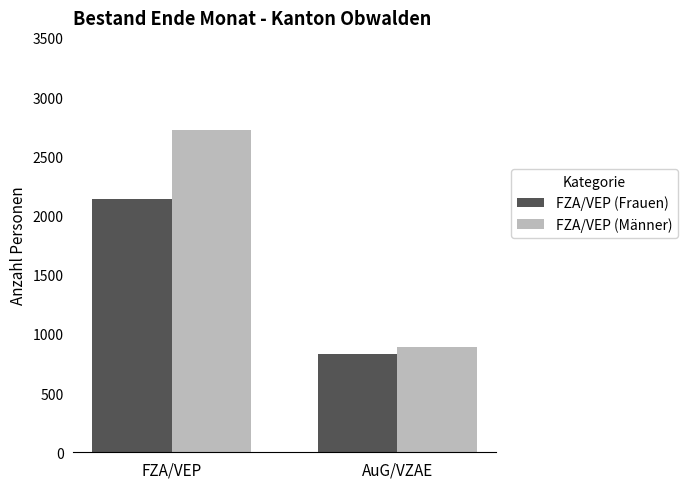

What is the difference between the FZA/VEP (Frauen) values at AuG/VZAE and FZA/VEP?

1310